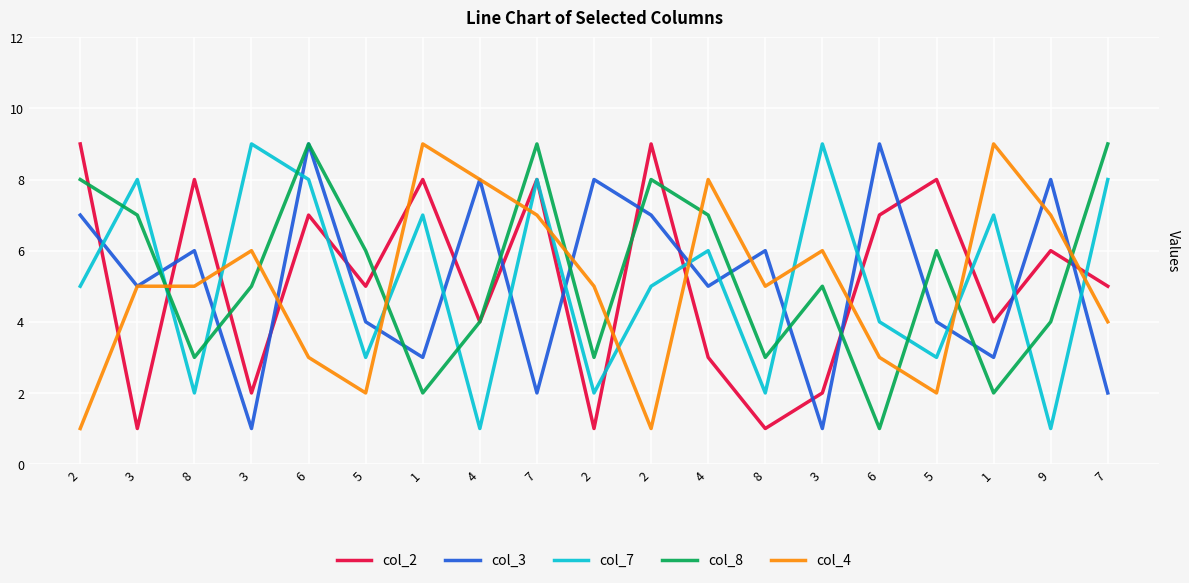

How many lines are shown in the chart?

5